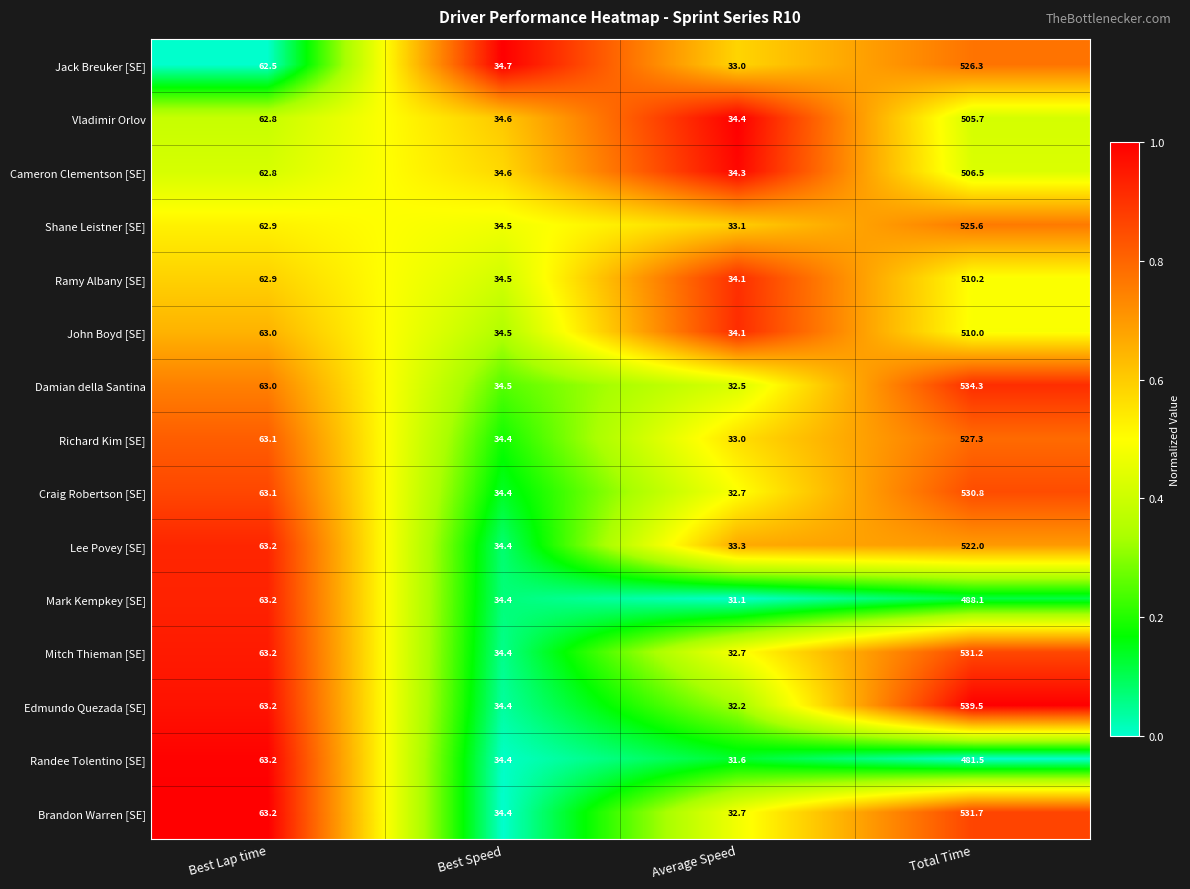

How many data points in Cameron Clementson [SE] are above 62?

2